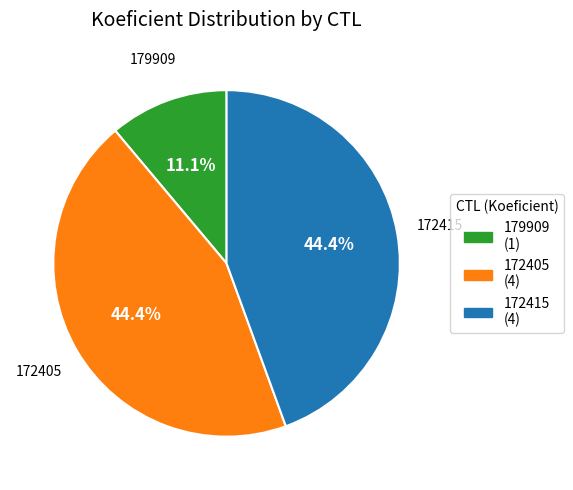

What percentage do 179909 and 172405 together represent?

55.6%